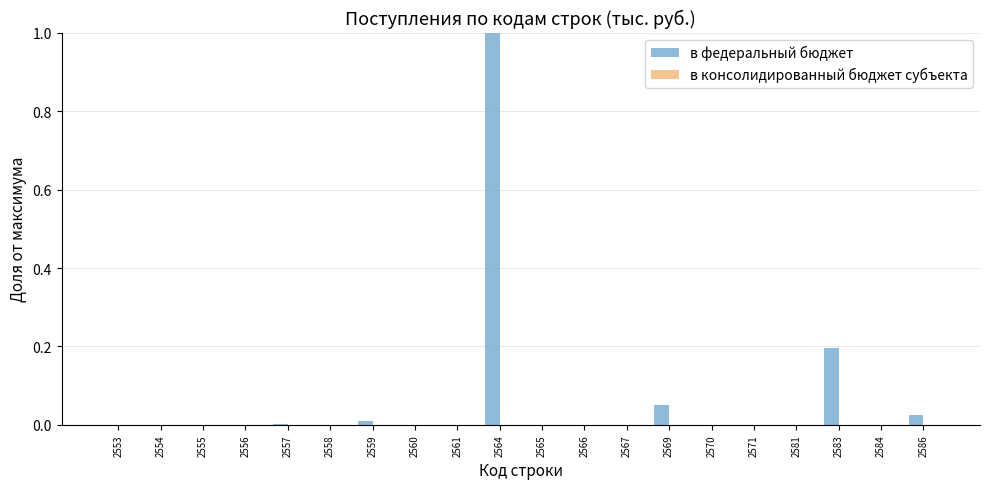

How many distinct data groups are displayed?

1